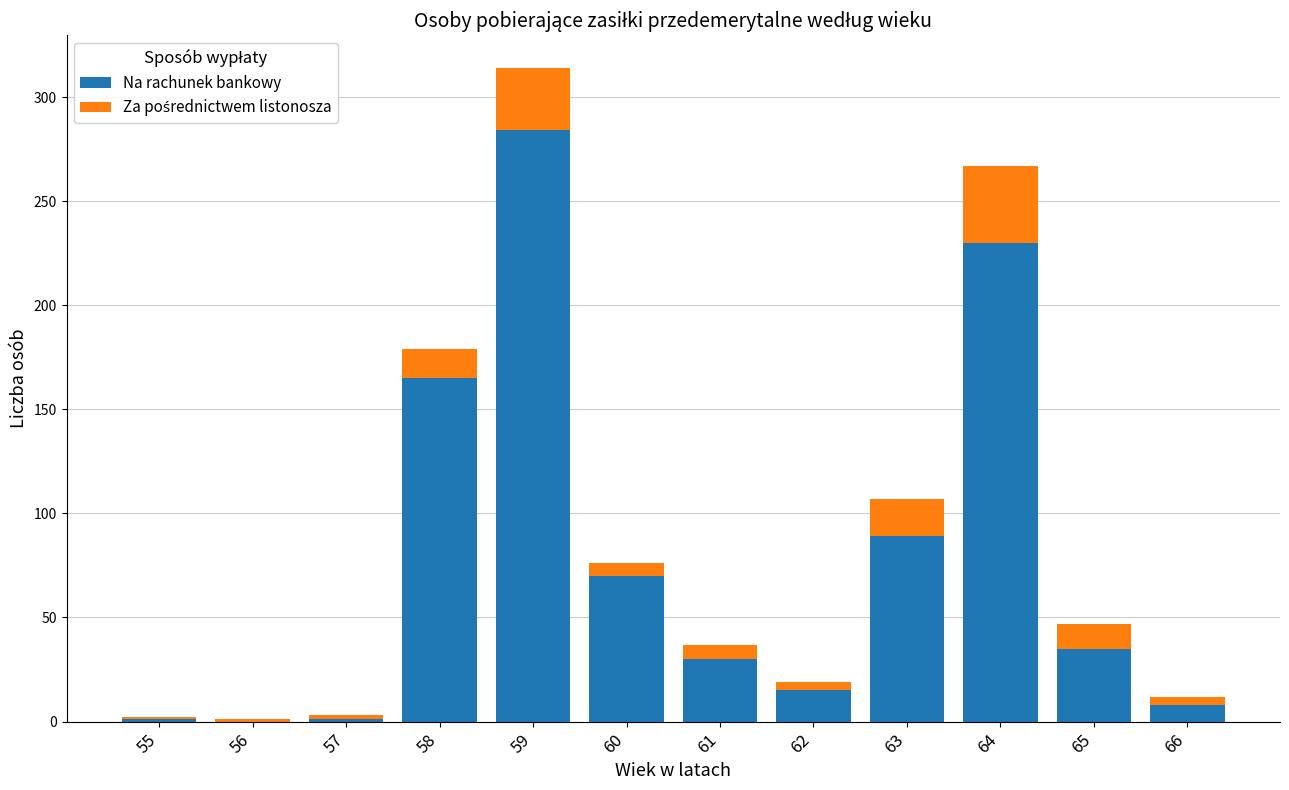

What is the total value across all series at 61?

37